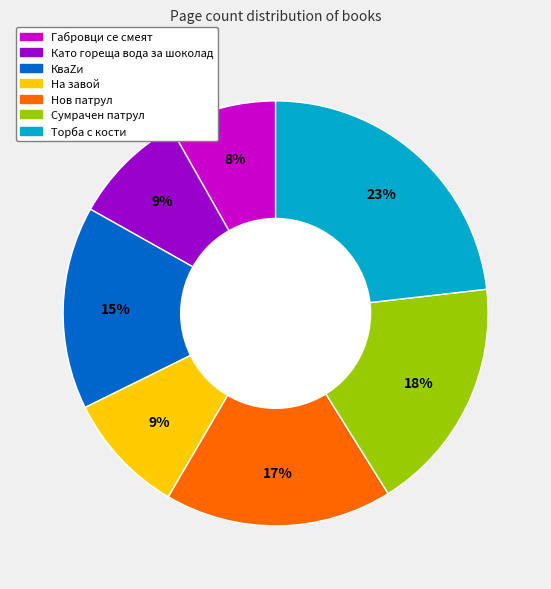

Is the sum of На завой and Като гореща вода за шоколад greater than half?

No